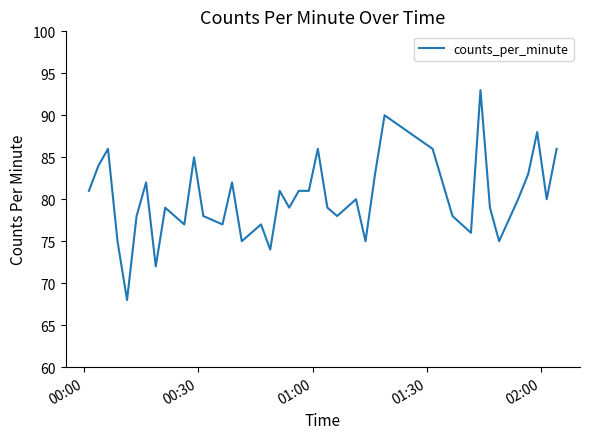

What is the difference between the maximum and minimum values?

25